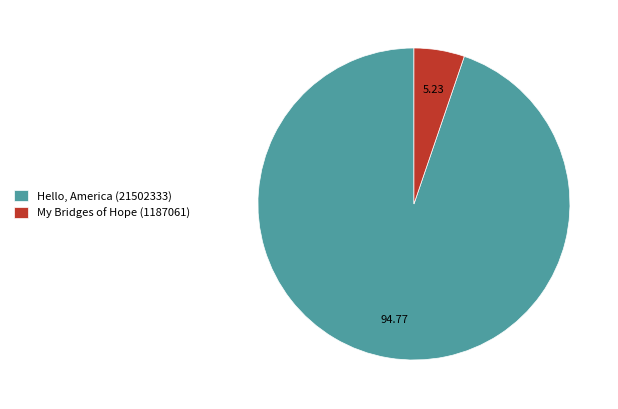

The My Bridges of Hope (1187061) slice represents 5% of the pie. True or false?

True